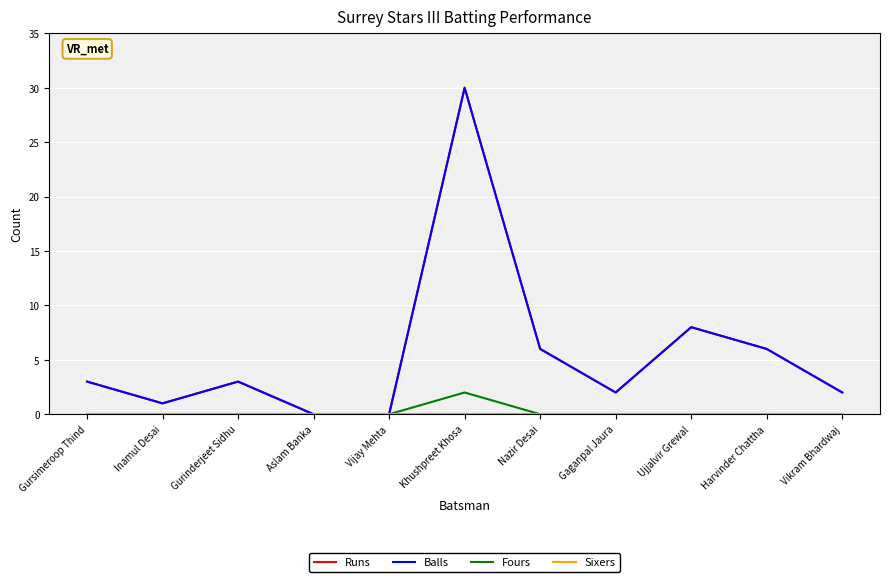

True or false: Balls and Fours intersect in this chart.

False